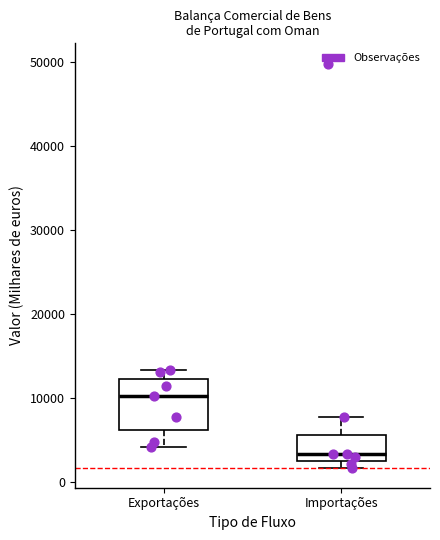

Which box is the tallest, from its lower edge to its upper edge?

Exportações